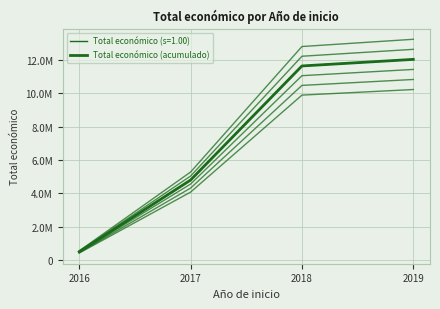

What is the change in value from 2016 to 2019?

+11506488